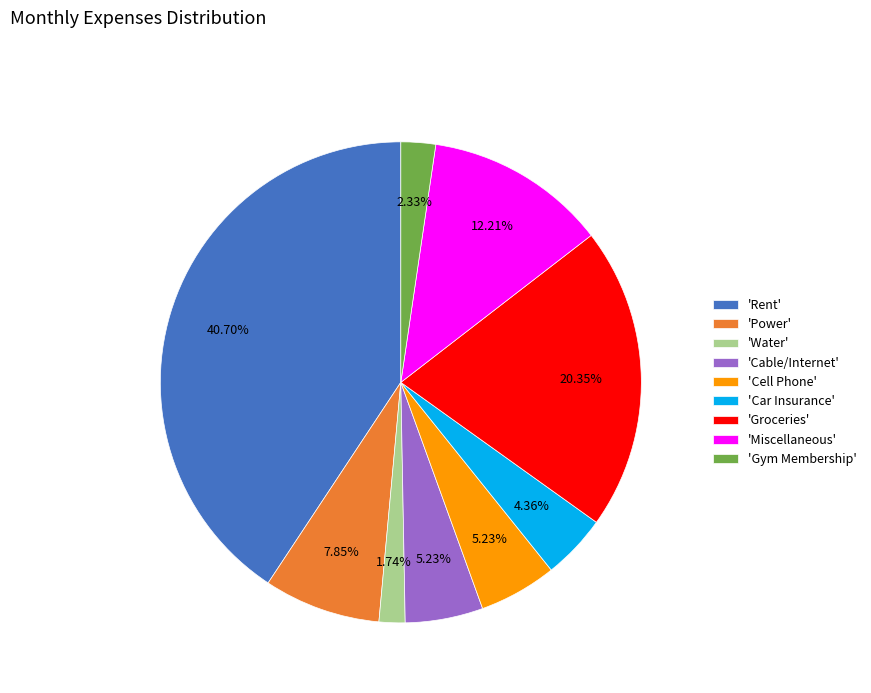

How many slices are in this pie chart?

9